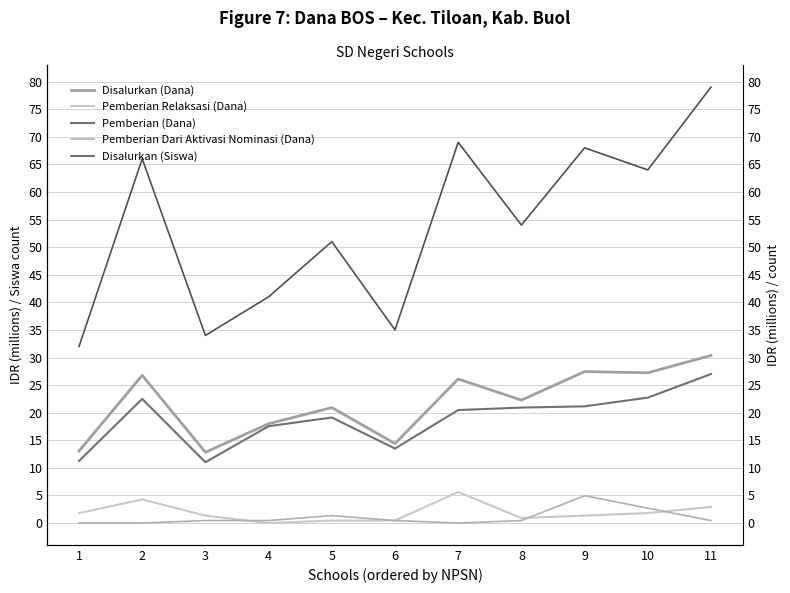

How many data points in Disalurkan (Siswa) are above 54?

5